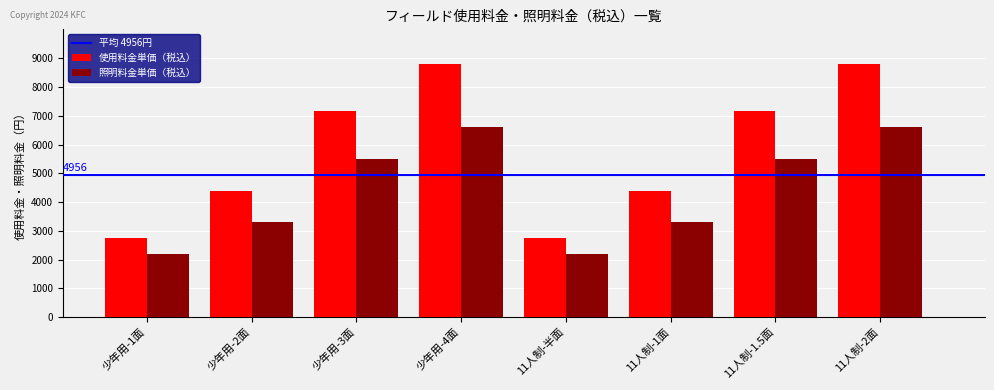

At 少年用-2面, list the series in order from largest to smallest.

使用料金単価（税込）, 照明料金単価（税込）